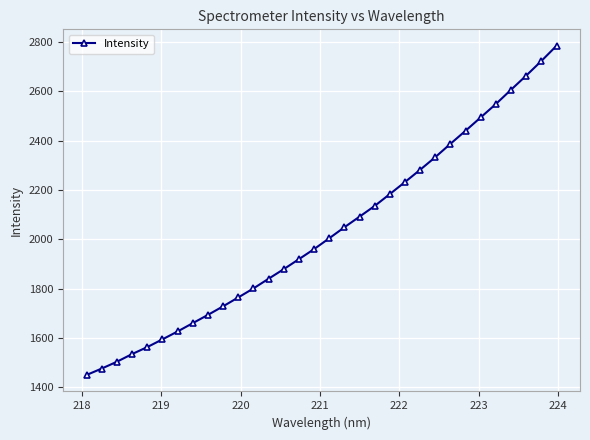

What is the maximum value shown in the chart?

2784.1